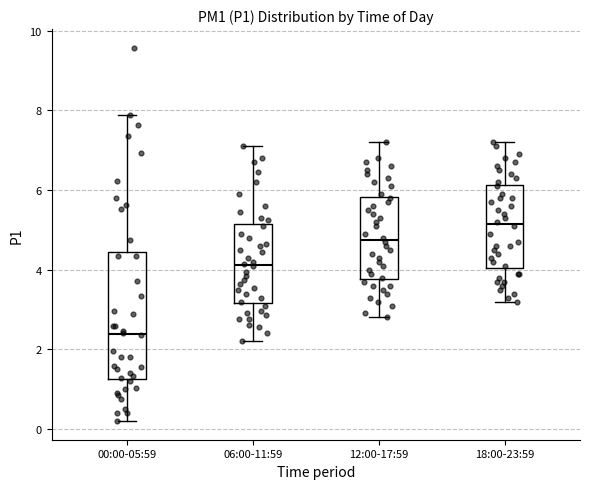

Comparing the boxes themselves (not the whiskers), which one is the tallest?

00:00-05:59